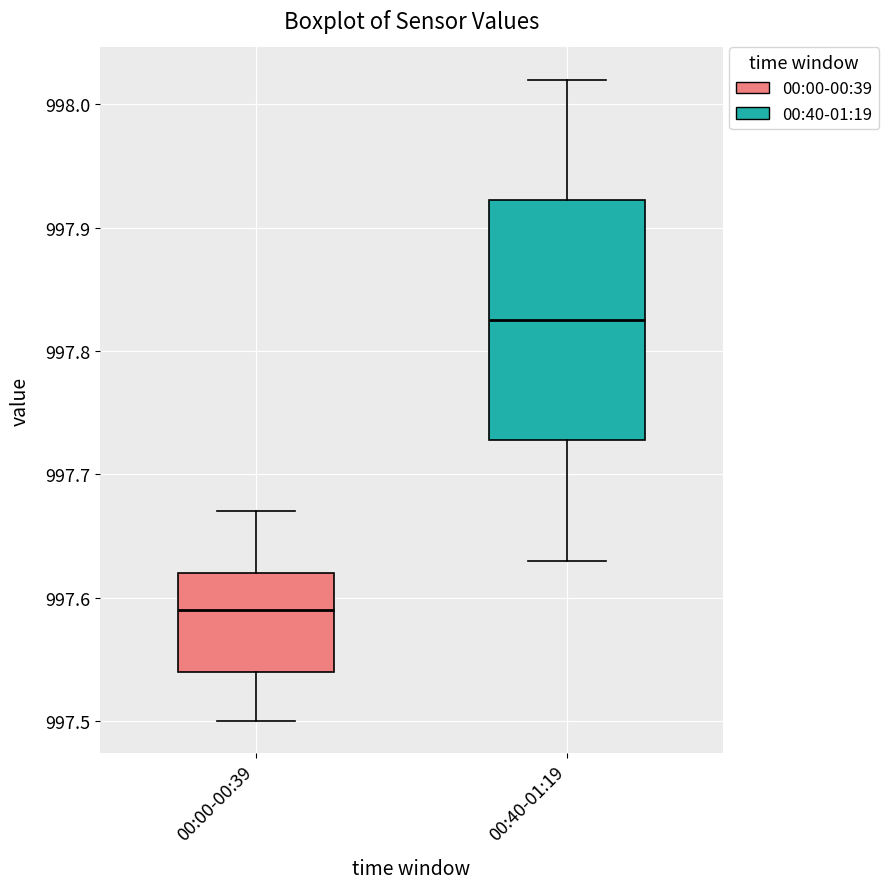

Where is the upper edge of the box for 00:00-00:39 on the y-axis? The values are not printed on the chart, so give them approximately, as read against the axis.

997.62